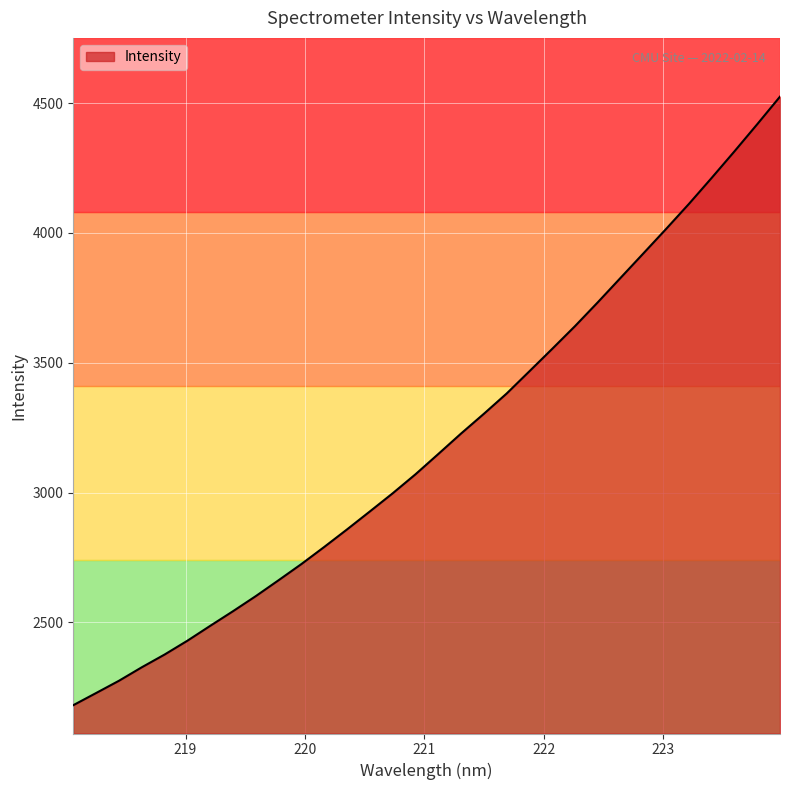

What is the difference between the maximum and minimum values?

2344.0